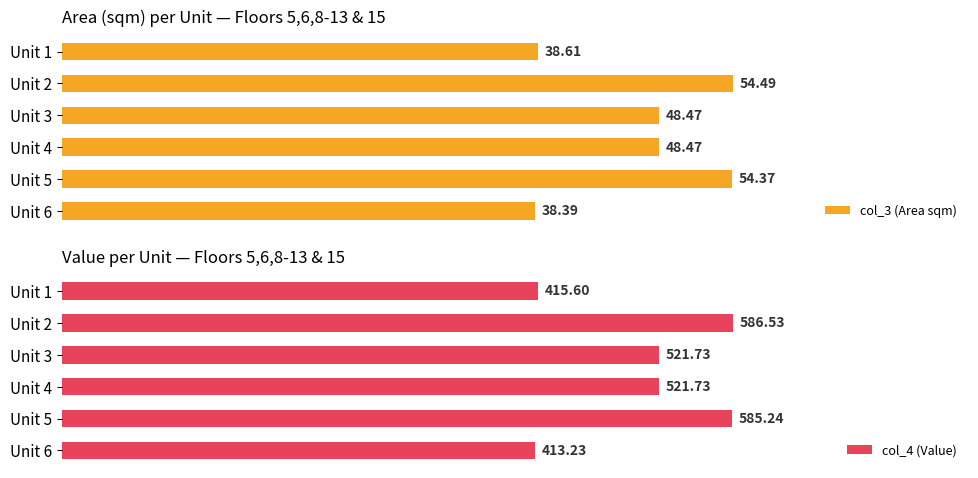

What is the average value of the col_4 (Value) series?

507.3